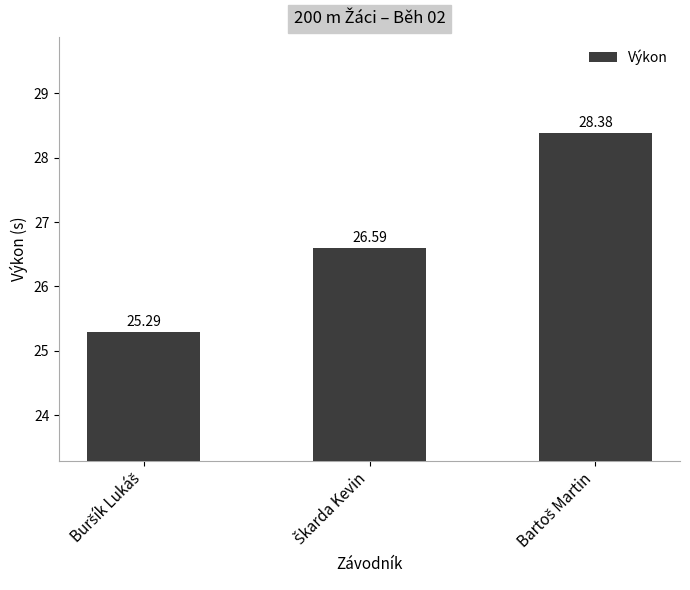

What is the difference between the maximum and minimum values?

3.1